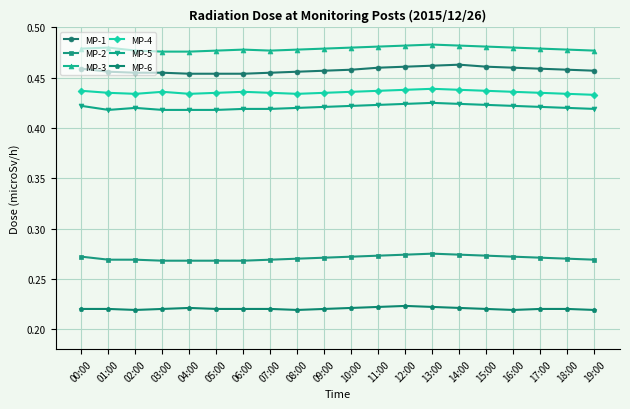

Which series has the largest range (max minus min)?

MP-1